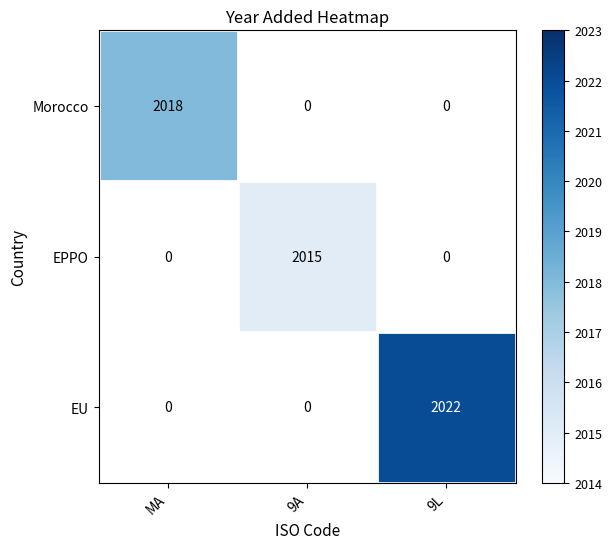

The EPPO series shows 2015 at 9A. True or false?

True